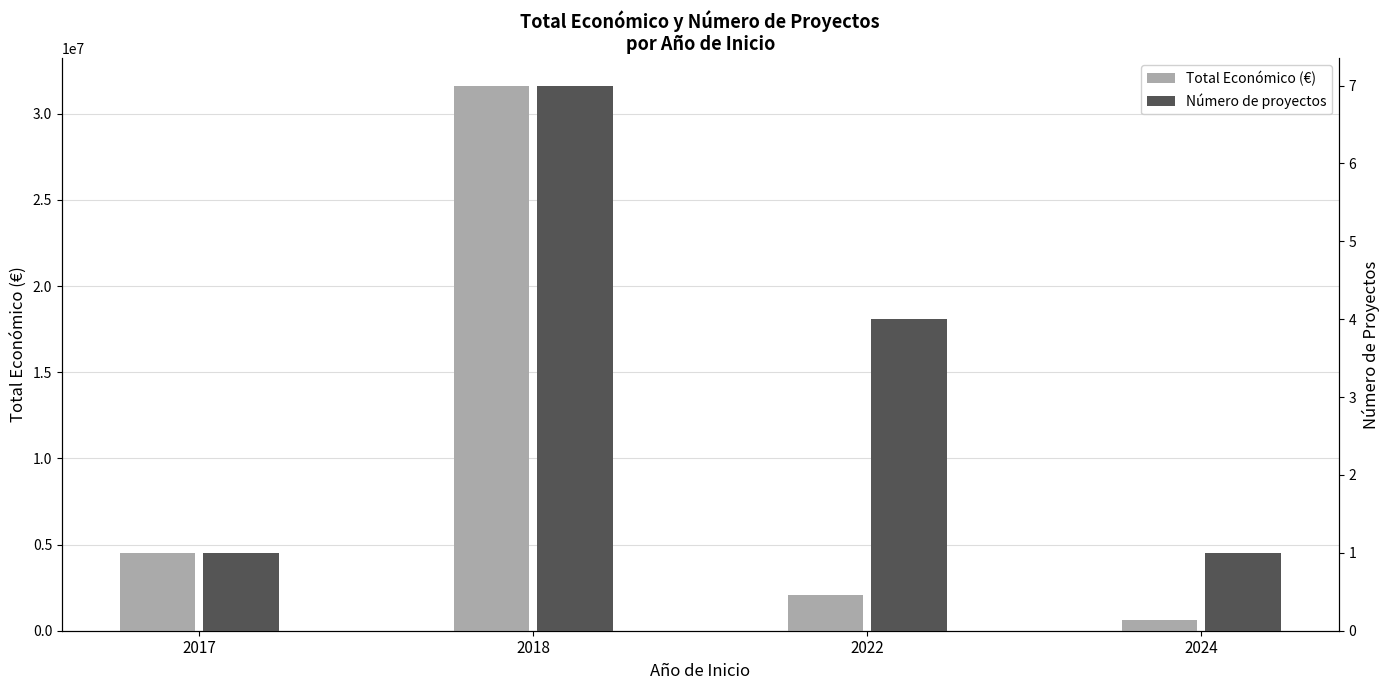

Reading left to right, transcribe all the data shown in this chart.

Total Económico (€): 2017=4520649	2018=31633646	2022=2066094	2024=596384
Número de proyectos: 2017=1	2018=7	2022=4	2024=1